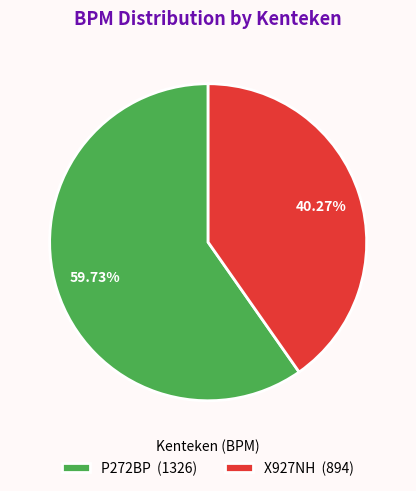

How many slices are in this pie chart?

2